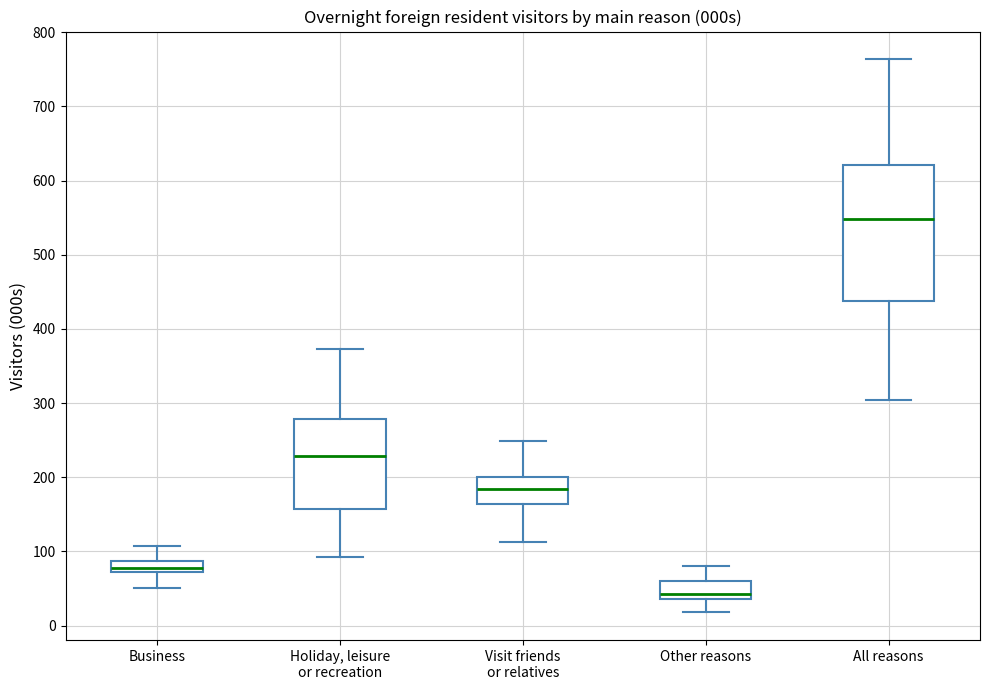

Which box is the tallest, from its lower edge to its upper edge?

All reasons